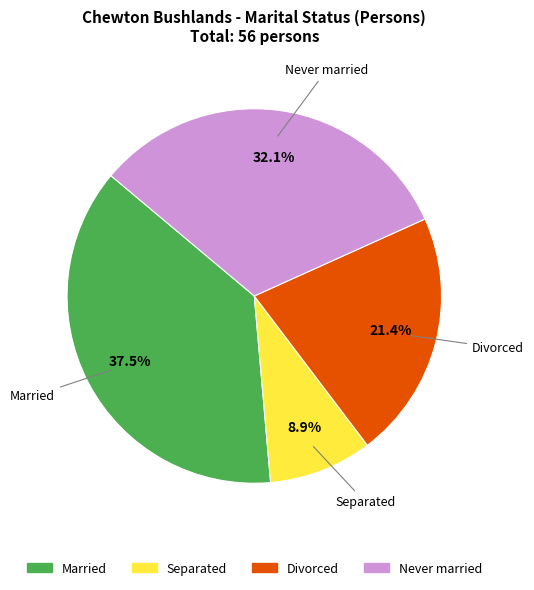

Does any single category account for the majority?

No